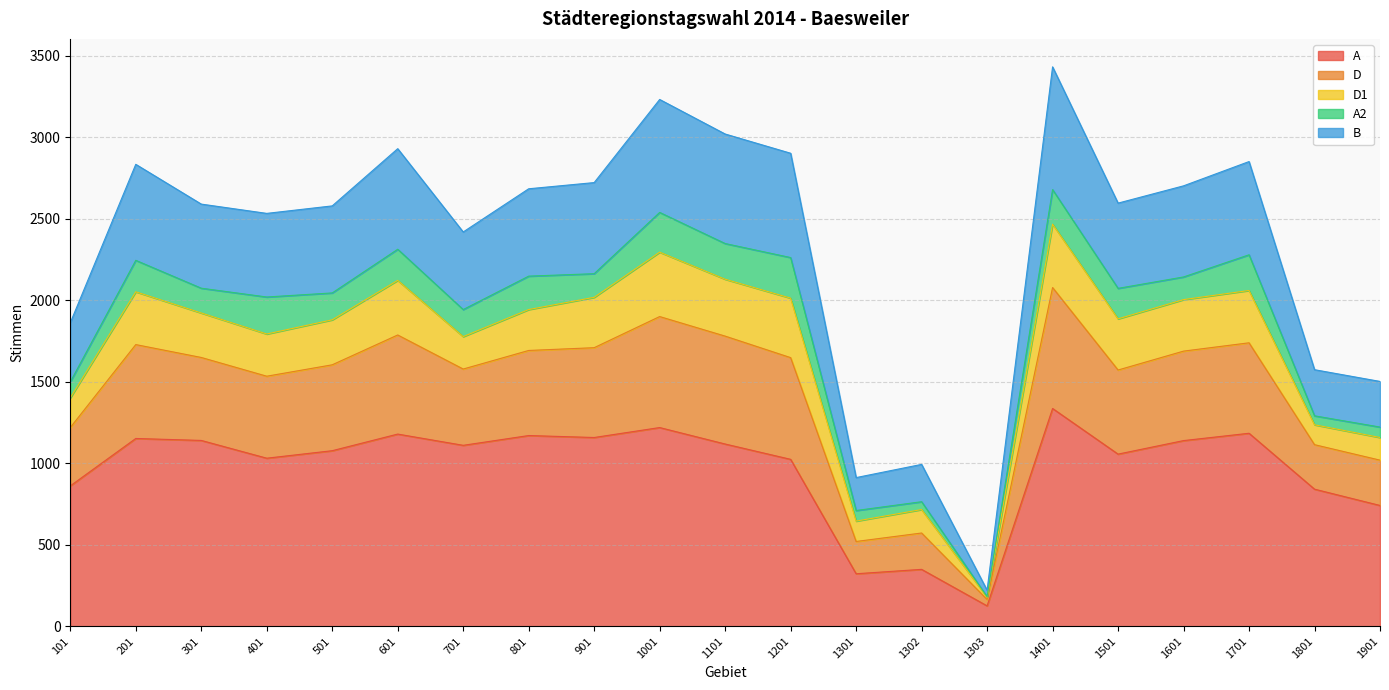

True or false: D and B intersect in this chart.

False